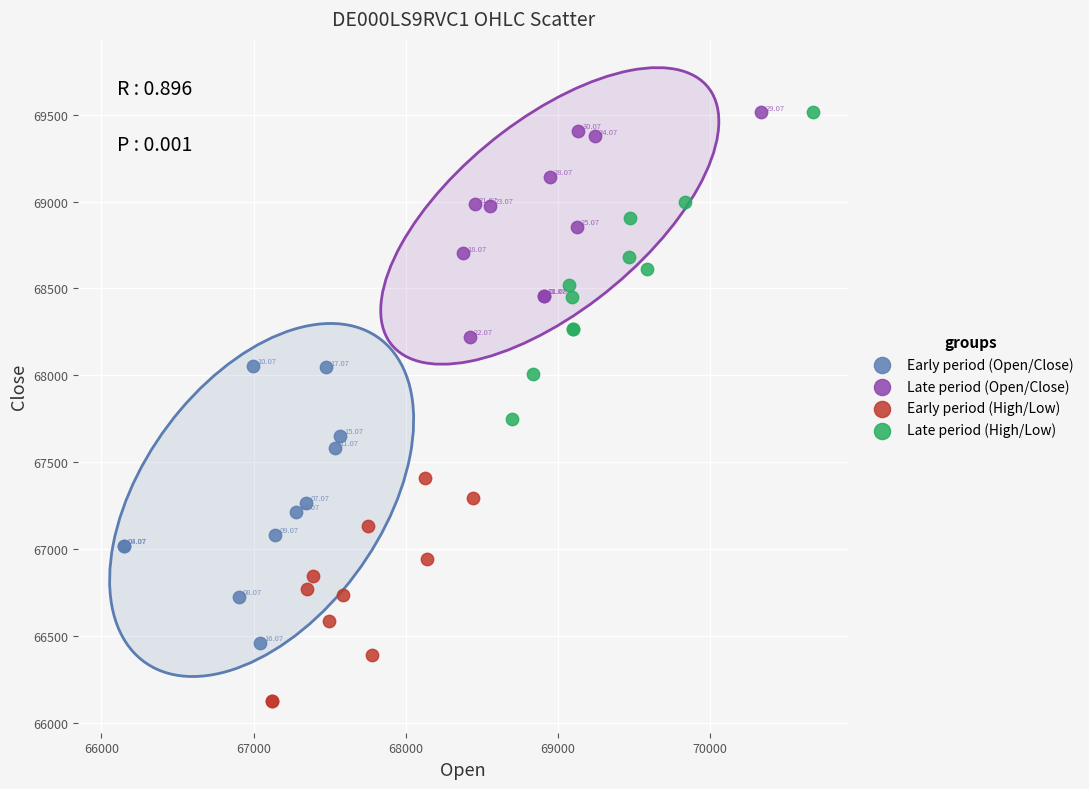

Which series has the widest spread of Y values?

Late period (High/Low)